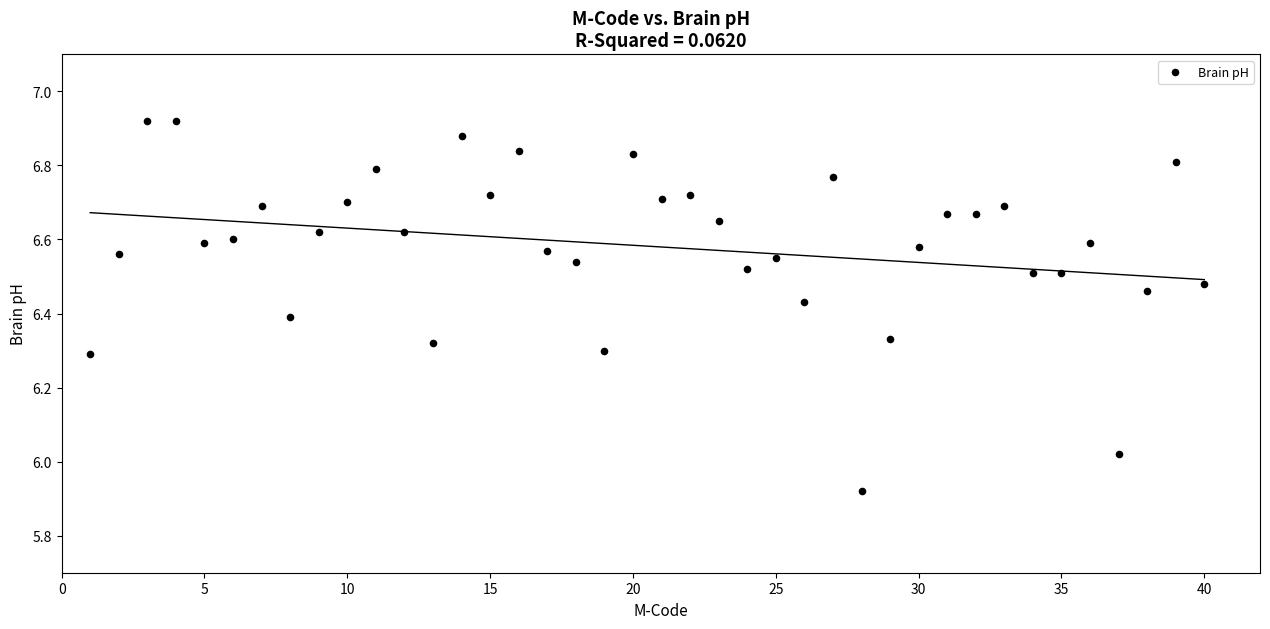

What is the range of X values (max minus min)?

39.0